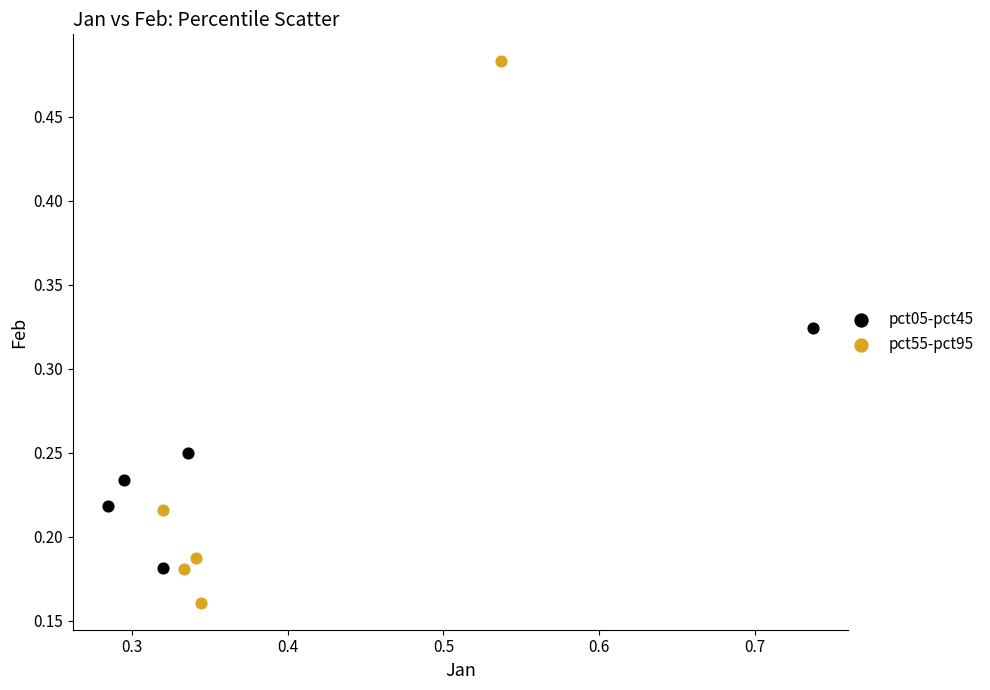

Which series has the widest spread of Y values?

pct55-pct95